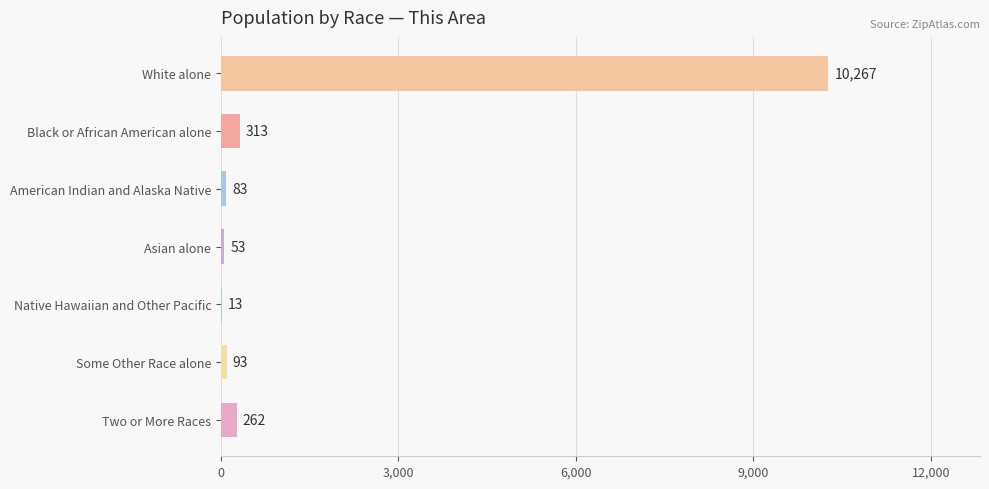

What is the sum of the values at Two or More Races and American Indian and Alaska Native?

345